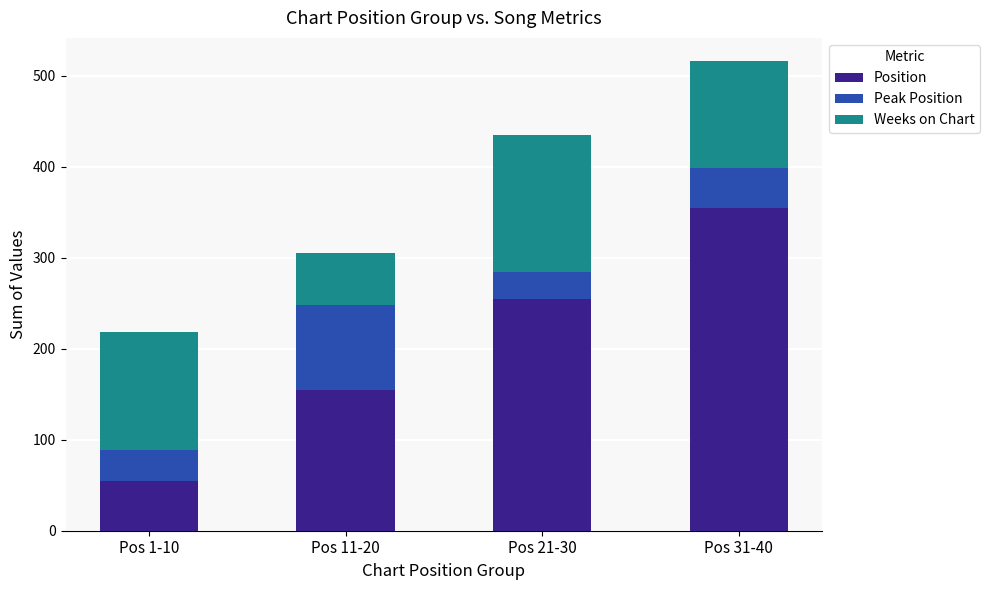

Which category has the lowest value in the Position series?

Pos 1-10